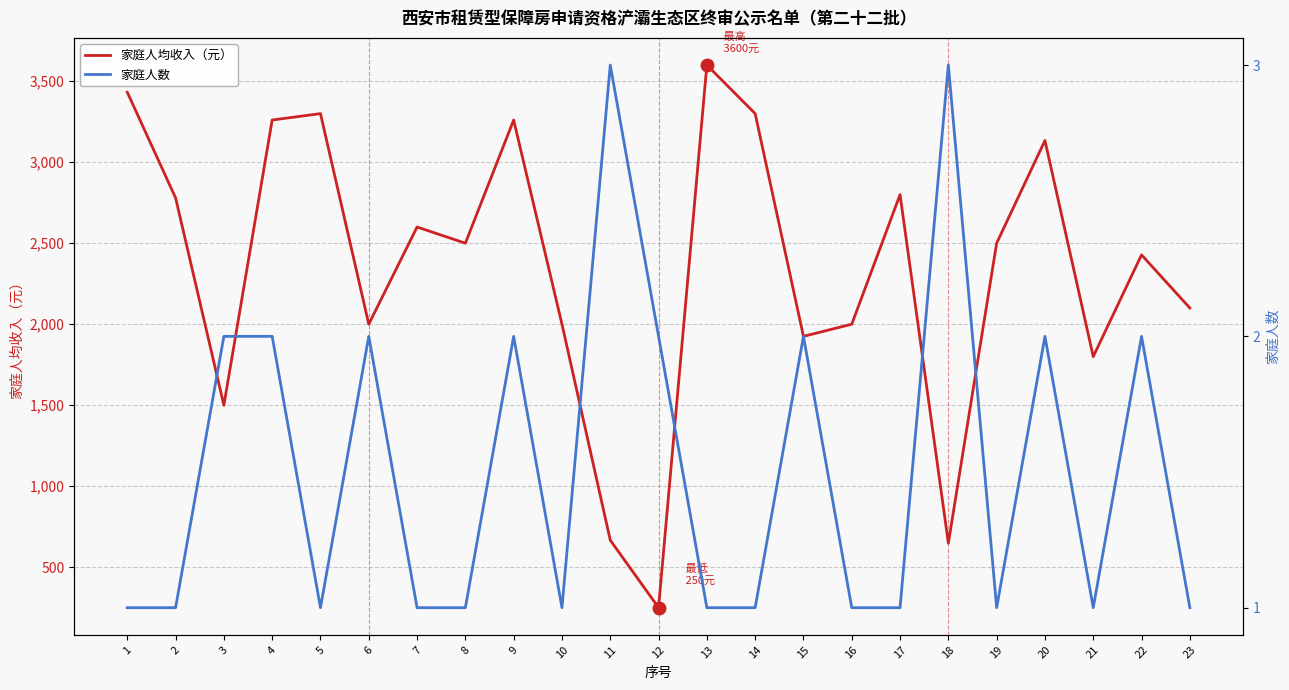

At which category is the sum across all series the highest?

13